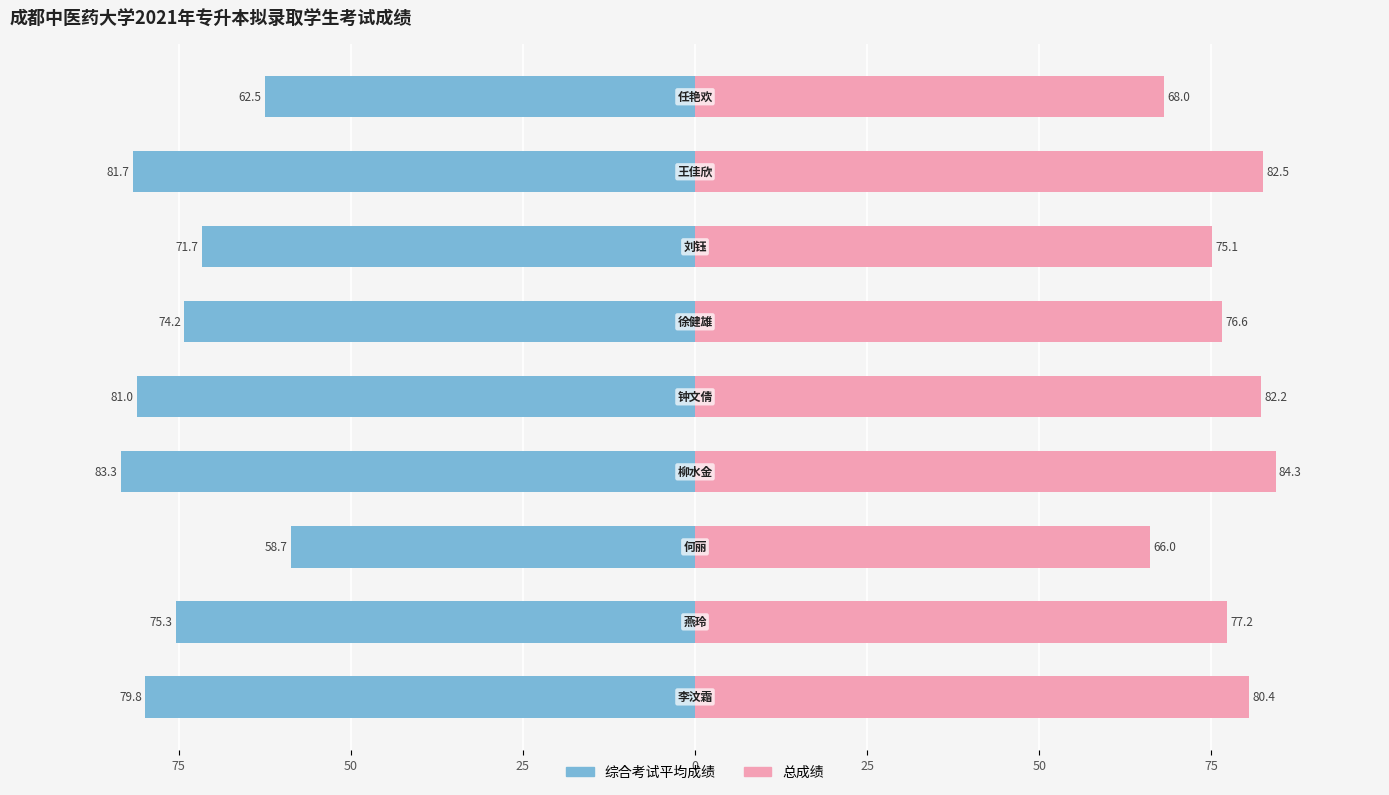

Which series has the largest range (max minus min)?

综合考试平均成绩